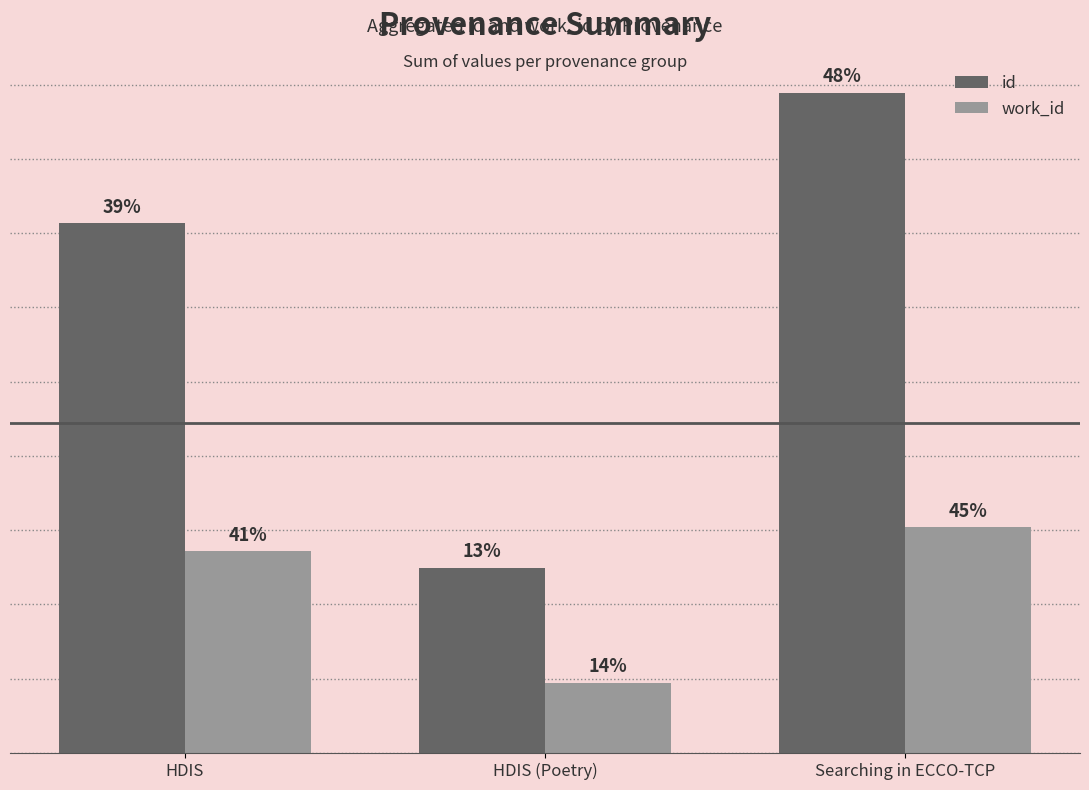

Reading right to left, what are all the values shown in this chart?

id: Searching in ECCO-TCP=44429	HDIS (Poetry)=12469	HDIS=35646
work_id: Searching in ECCO-TCP=15186	HDIS (Poetry)=4727	HDIS=13575